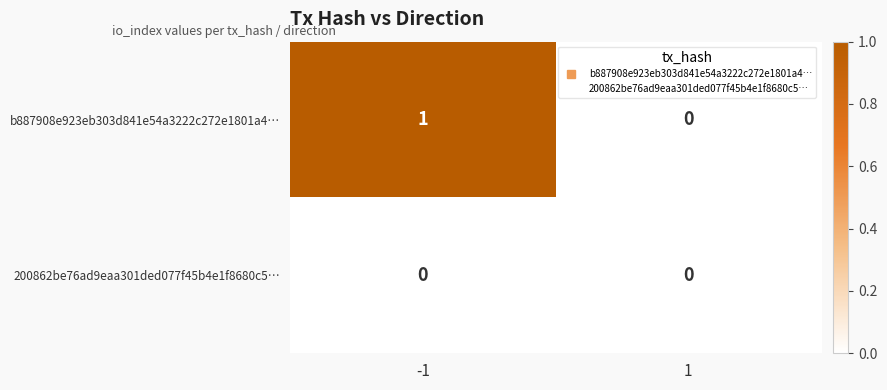

At which category is the sum across all series the highest?

-1